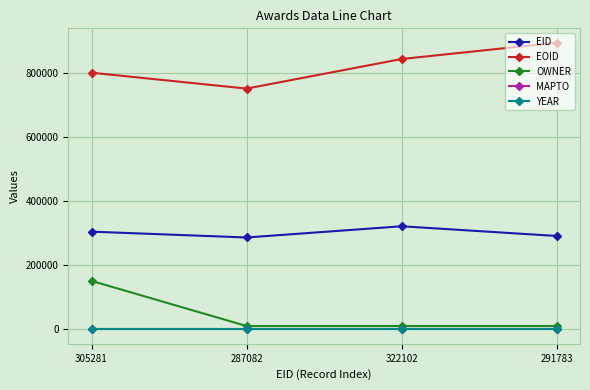

How many distinct data groups are displayed?

5